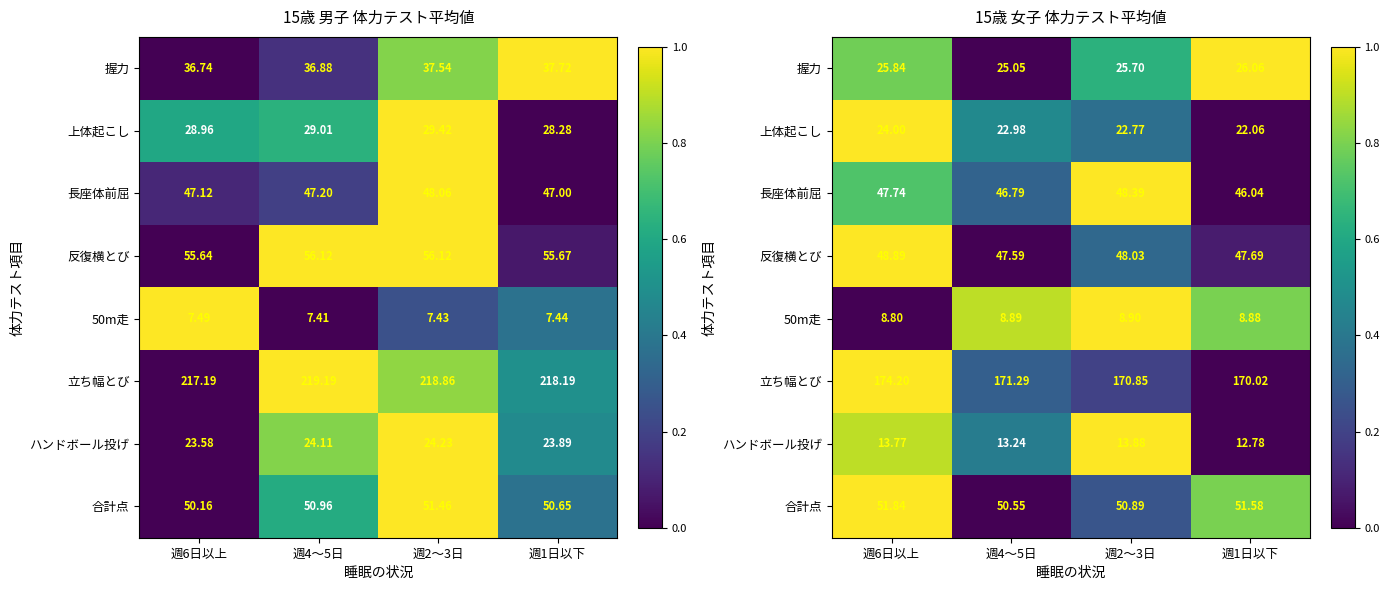

How many data points does each series have?

4